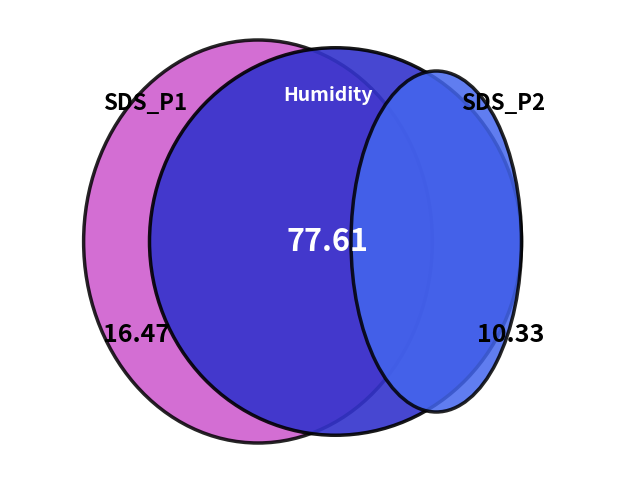

The BME280_humidity slice represents 87% of the pie. True or false?

False